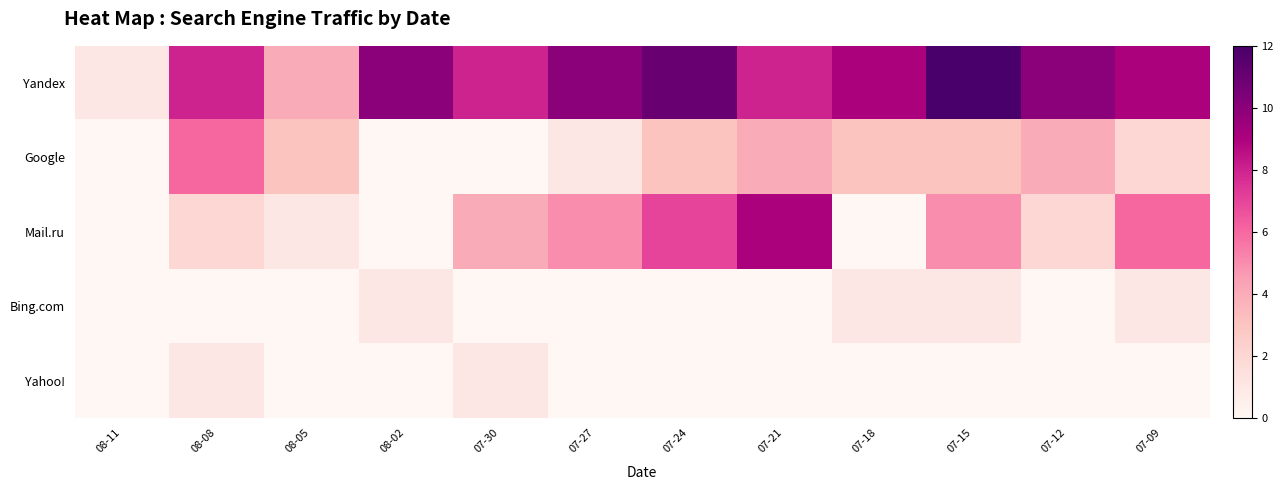

At 07-30, list the series in order from largest to smallest.

Yandex, Mail.ru, Yahoo!, Google, Bing.com